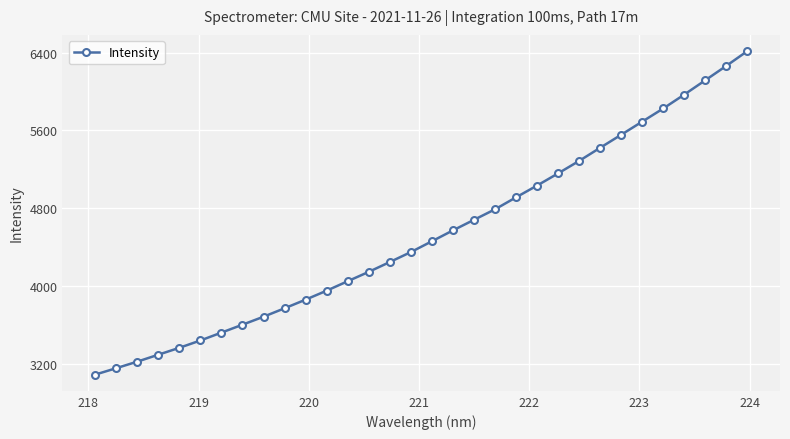

What is the smallest value displayed?

3090.0